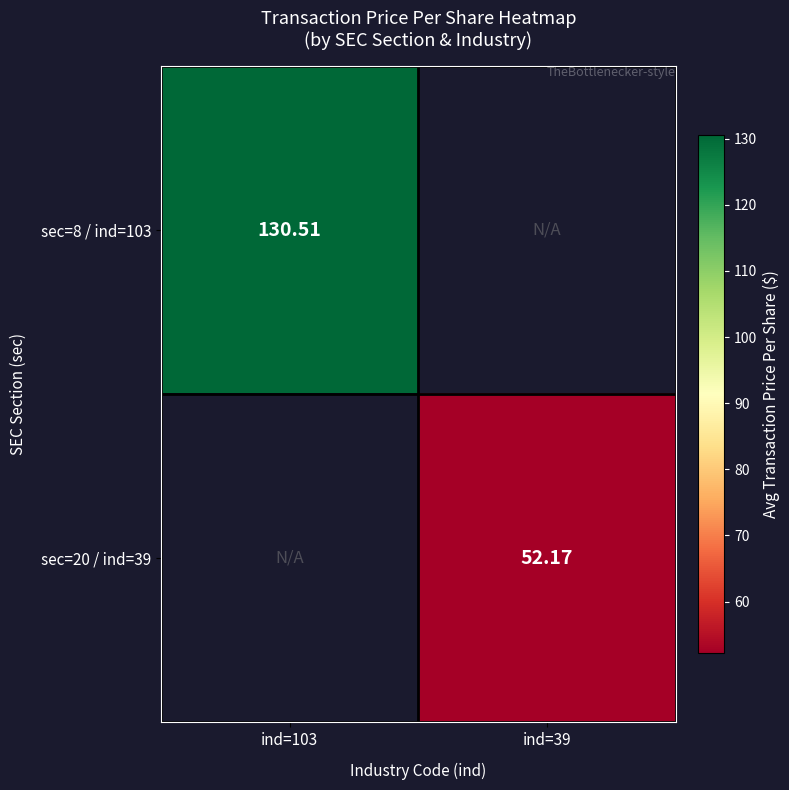

Is the value of sec=8 / ind=103 at ind=103 greater than the value of sec=20 / ind=39 at ind=39?

Yes